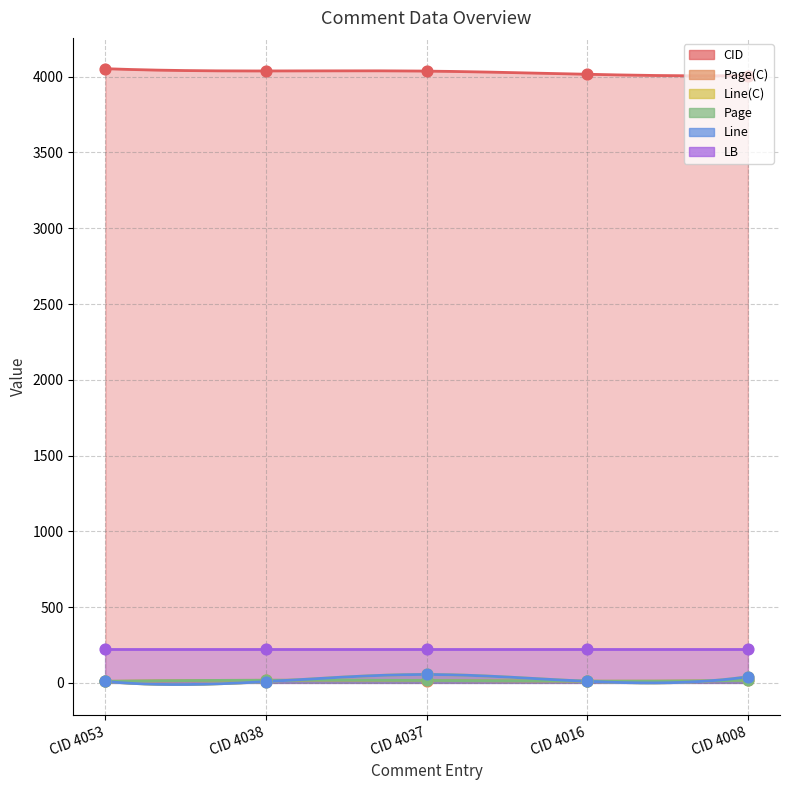

Which series reaches the maximum Y coordinate?

CID